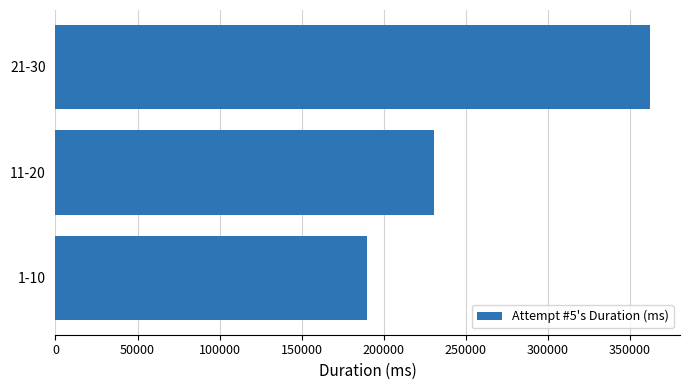

What is the average value?

260938